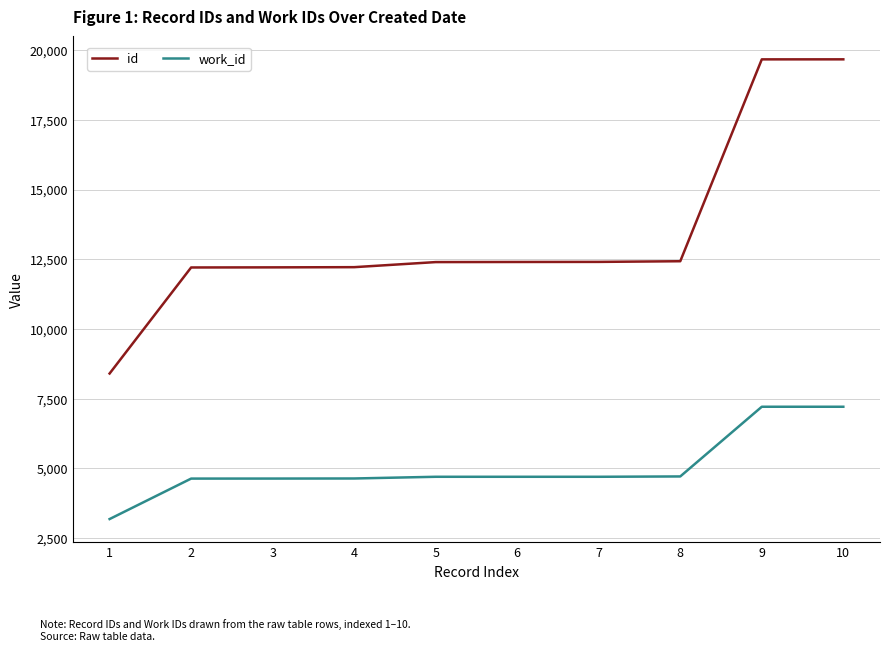

At which category does the chart reach its minimum across all series?

1